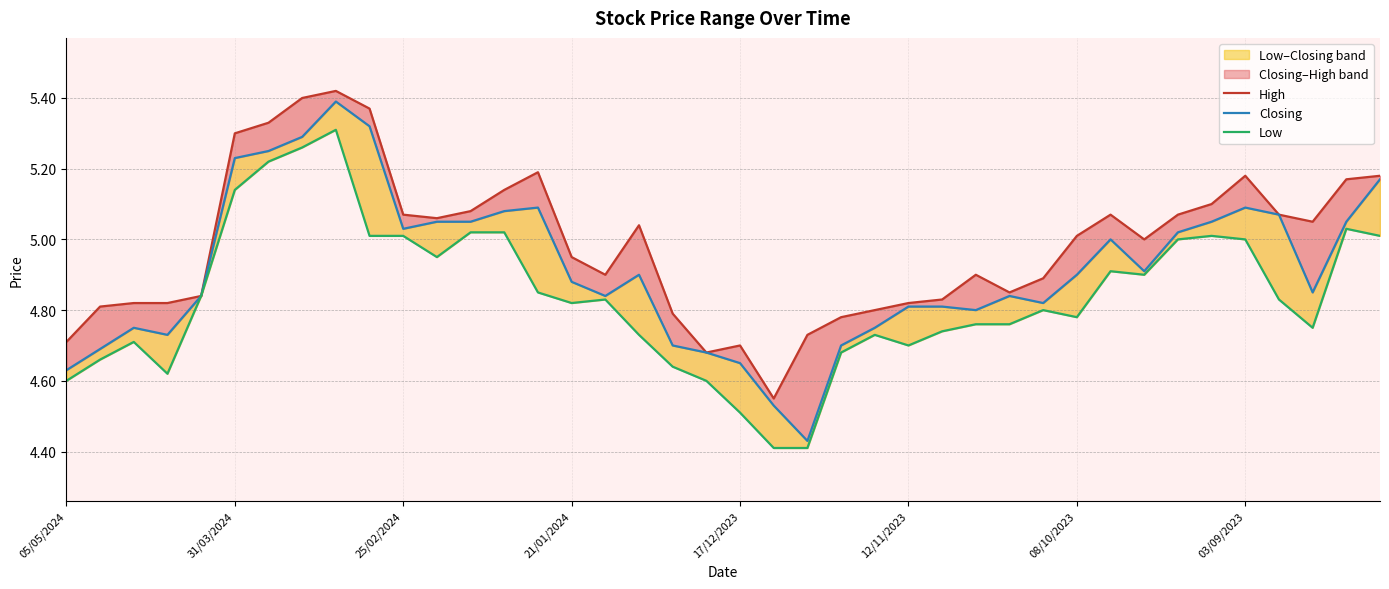

What is the value of the Low point at the 12th from the left?

5.0